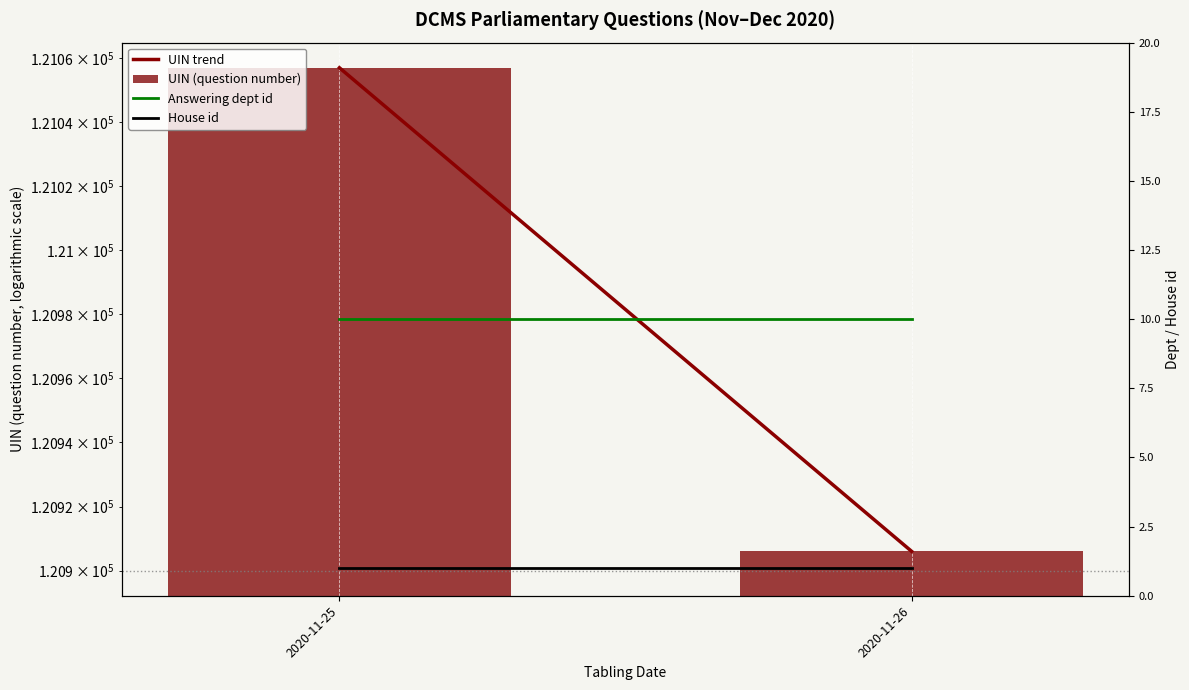

What is the value of the UIN (question number) bar at the 1st from the left?

121057